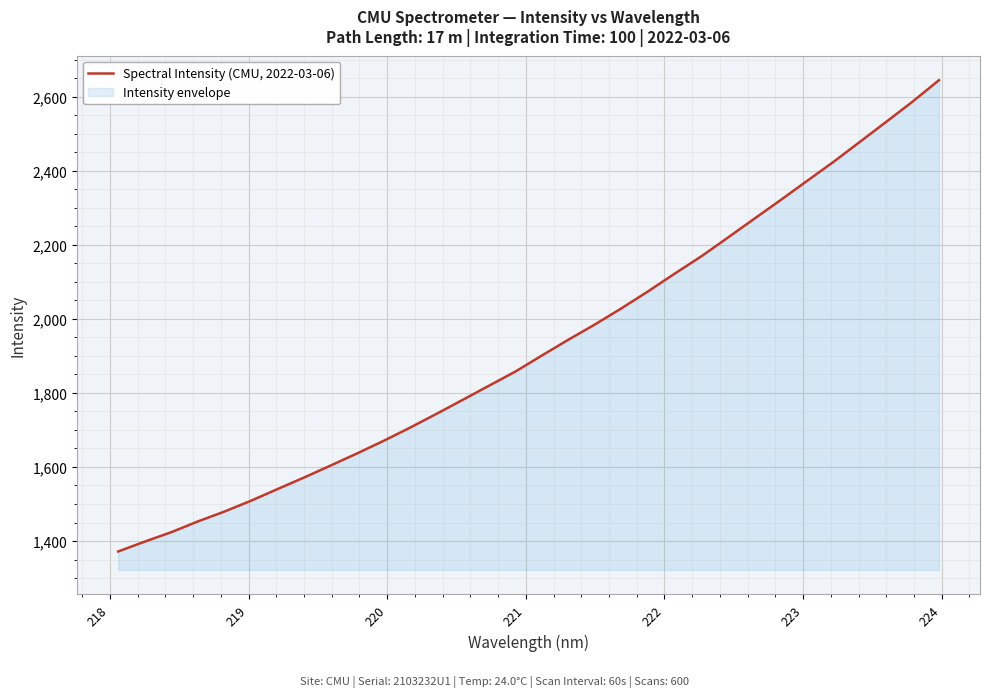

What is the minimum value shown in the chart?

1371.8